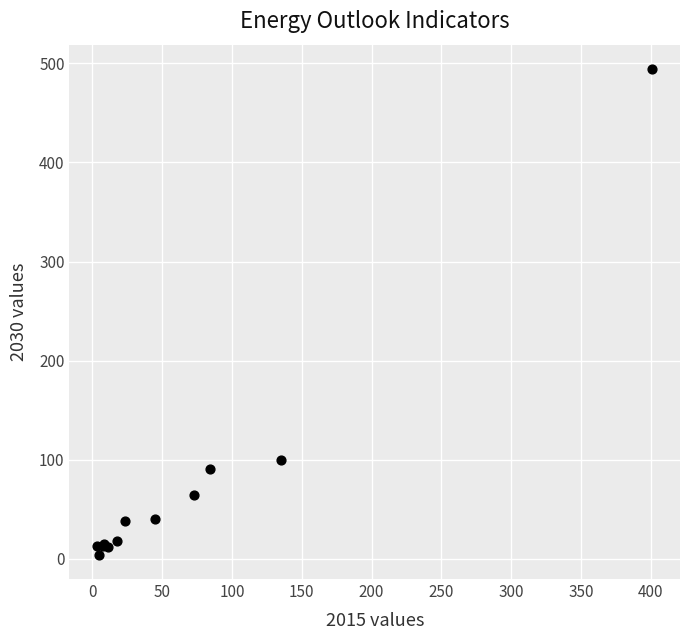

What Y value in the scatter plot is closest to 249?

100.1